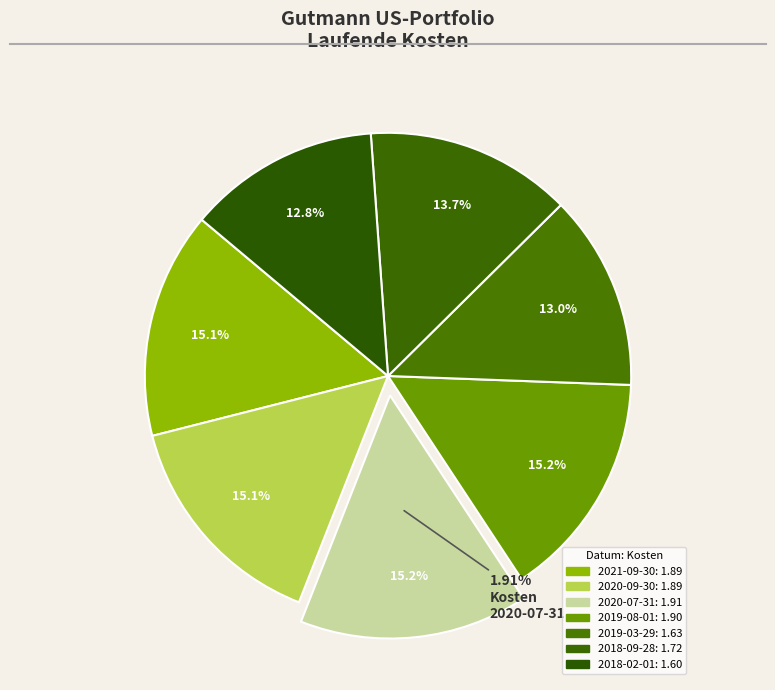

How many slices are in this pie chart?

7